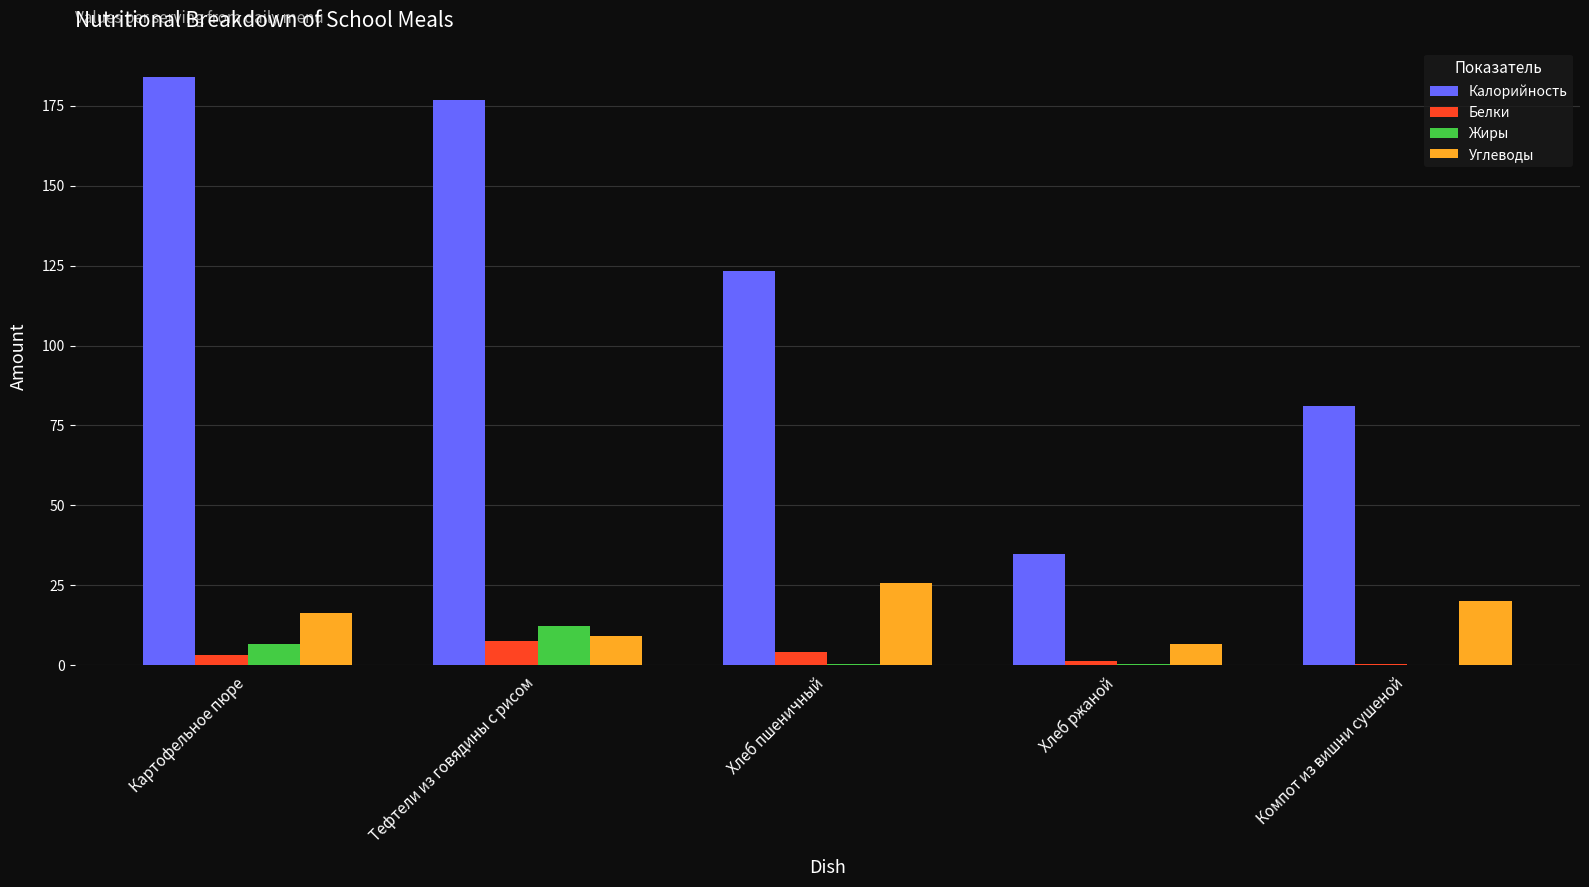

Which series has the widest spread of values?

Калорийность